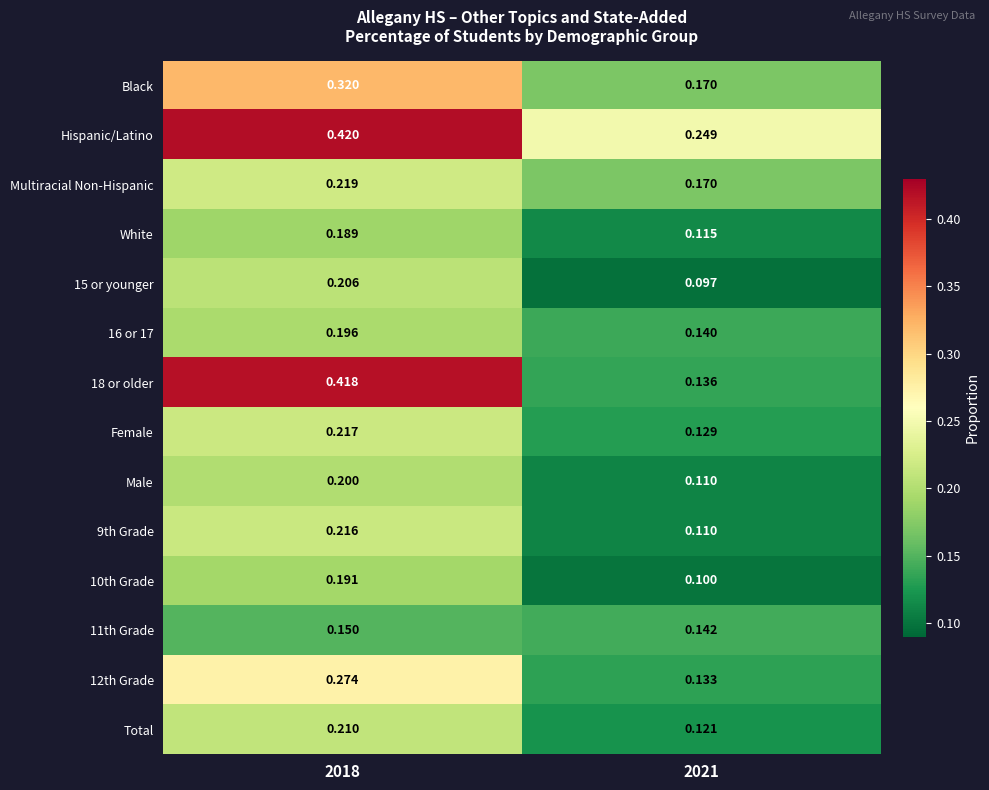

Which series has the largest total across all categories?

Hispanic/Latino